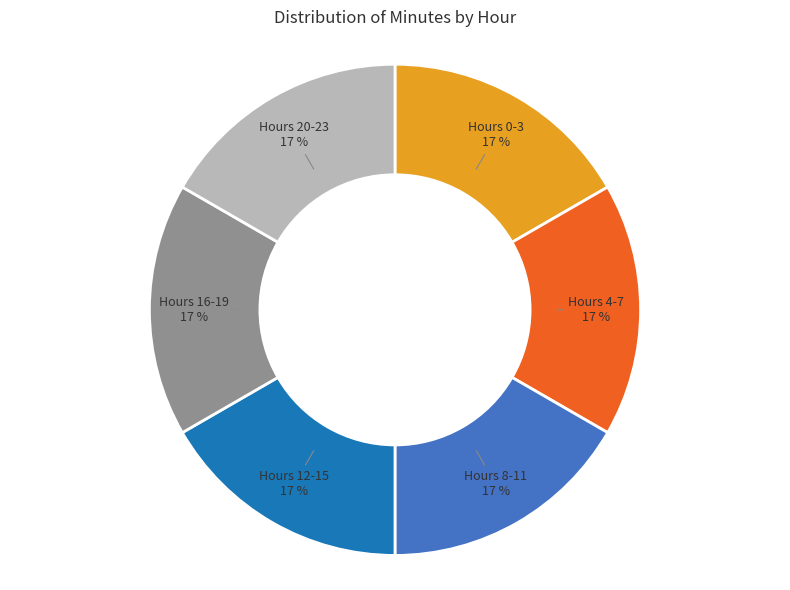

To the nearest percent, what is the difference between the largest and smallest slice percentages?

0%